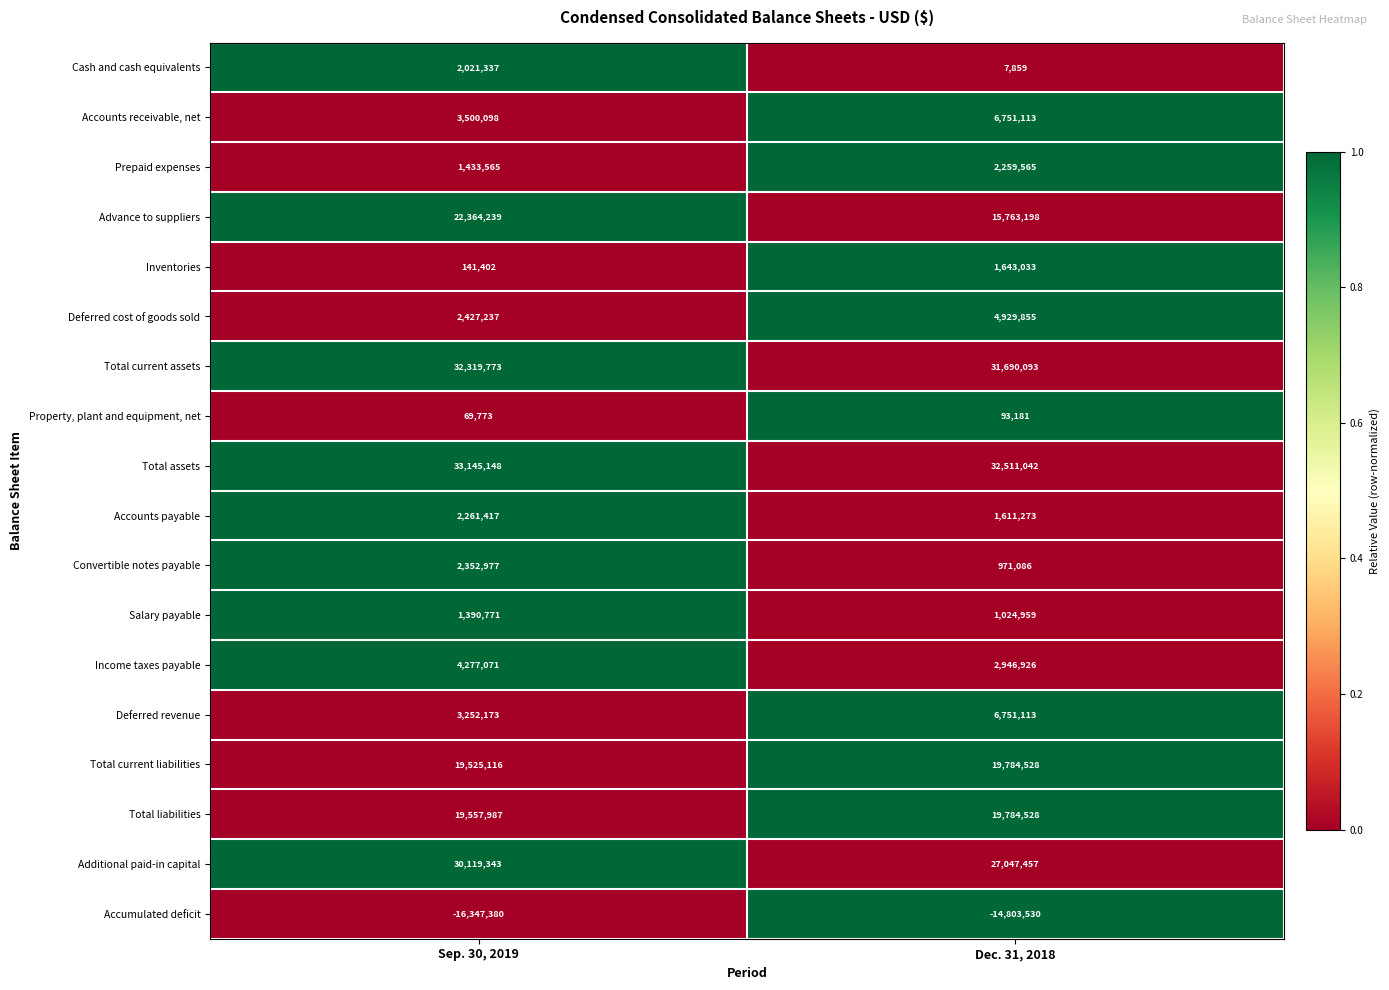

What is the difference between the Income taxes payable values at Sep. 30, 2019 and Dec. 31, 2018?

1330145